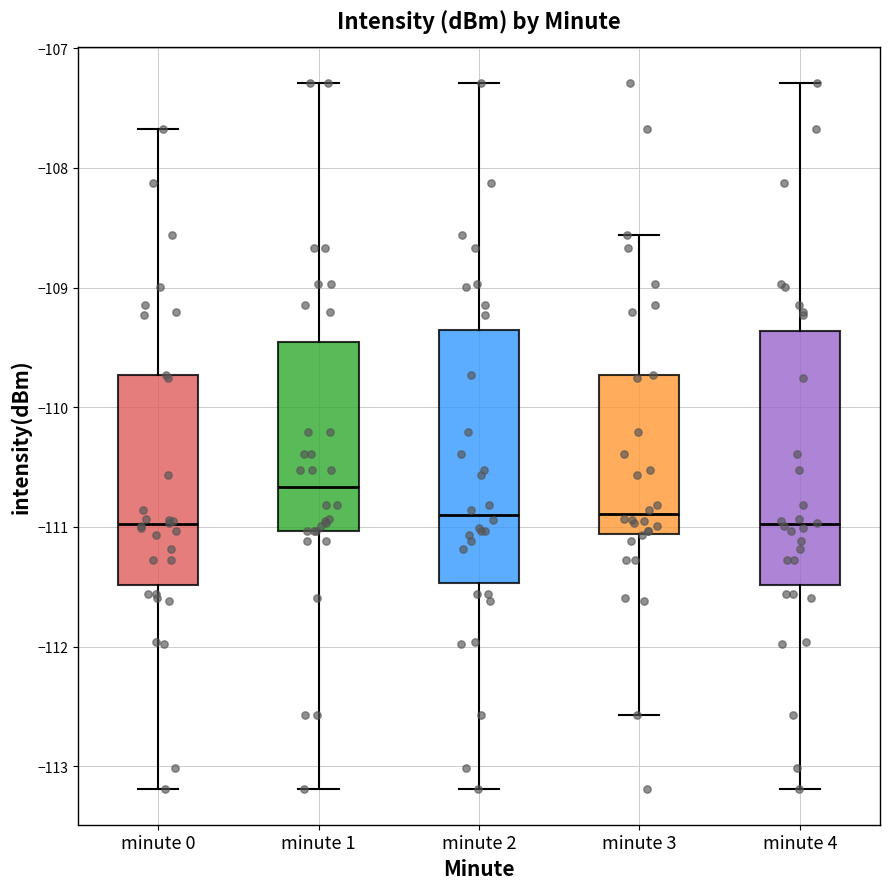

Reading left to right, transcribe this box plot: for each box, give where its median line is, the range the box spans, and where its two whiskers end, as read against the y-axis. The values are not printed on the chart, so give them approximately, as read against the axis.

minute 0: median -111.0, box -111.5 to -109.7, whiskers -113.2 to -107.7
minute 1: median -110.7, box -111.0 to -109.5, whiskers -113.2 to -107.3
minute 2: median -110.9, box -111.5 to -109.4, whiskers -113.2 to -107.3
minute 3: median -110.9, box -111.1 to -109.7, whiskers -112.6 to -108.6
minute 4: median -111.0, box -111.5 to -109.4, whiskers -113.2 to -107.3